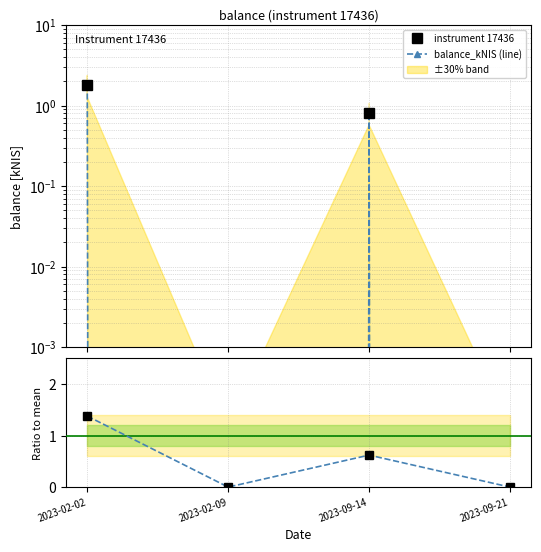

True or false: instrument 17436 and balance_kNIS (line) cross at least once.

False